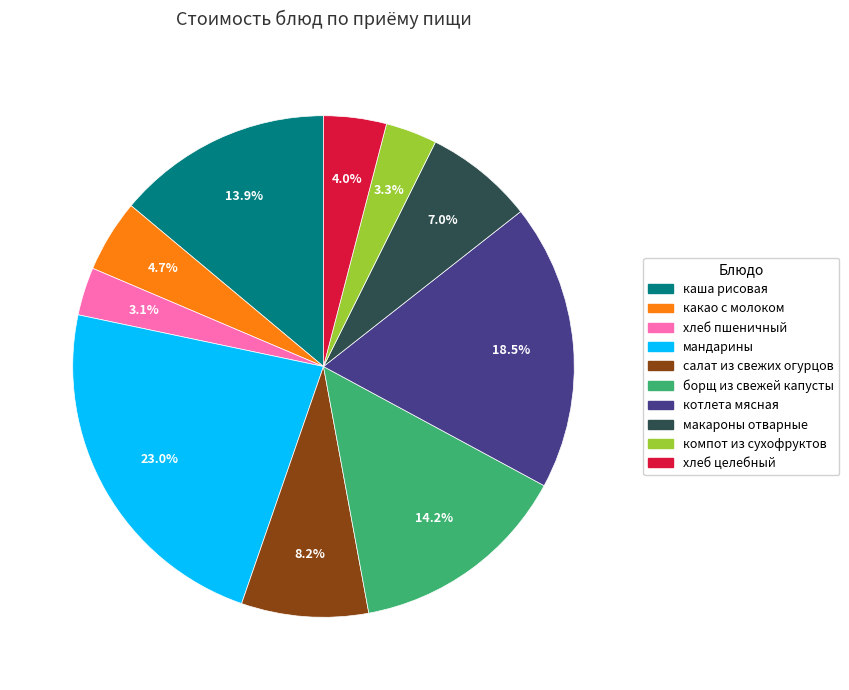

What portion of the pie excludes какао с молоком?

95.3%